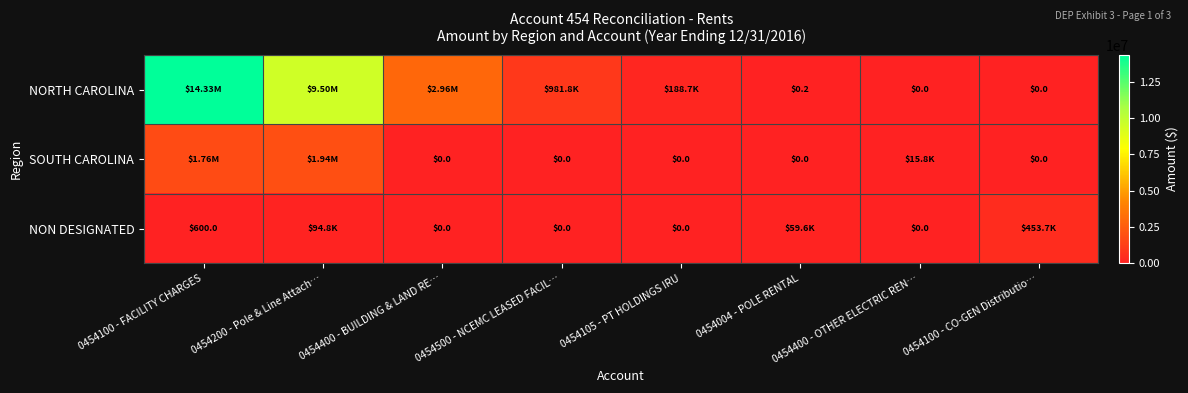

Between 0454004 - POLE RENTAL and 0454400 - BUILDING & LAND RE…, which is larger?

0454400 - BUILDING & LAND RE…